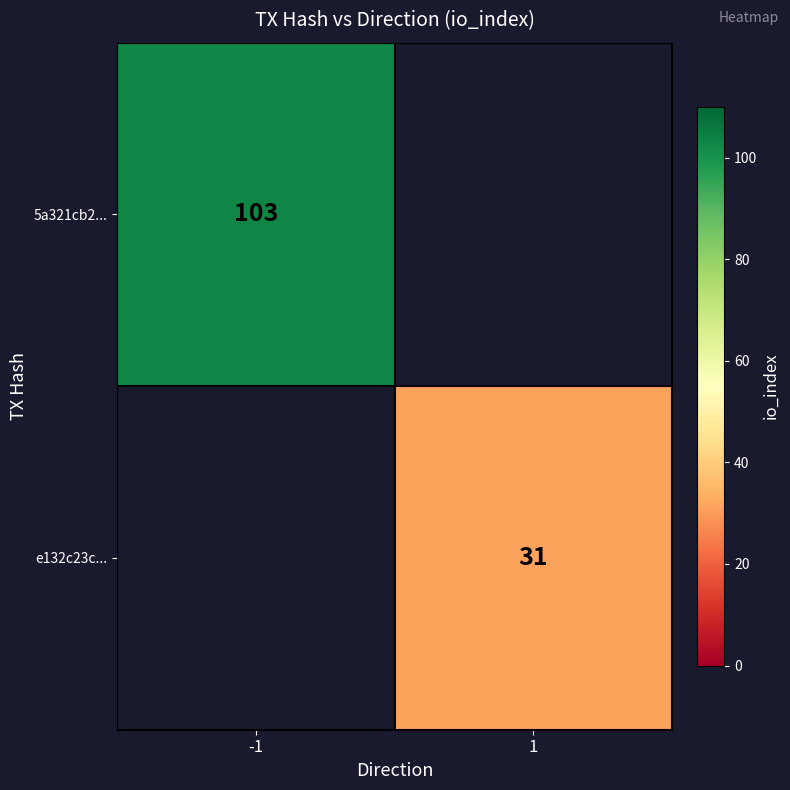

The 5a321cb2... series shows 103 at -1. True or false?

True